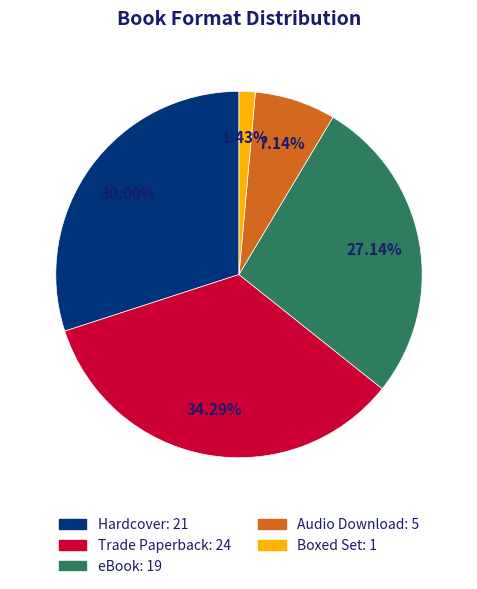

To the nearest percent, what is the difference between the largest and smallest slice percentages?

33%